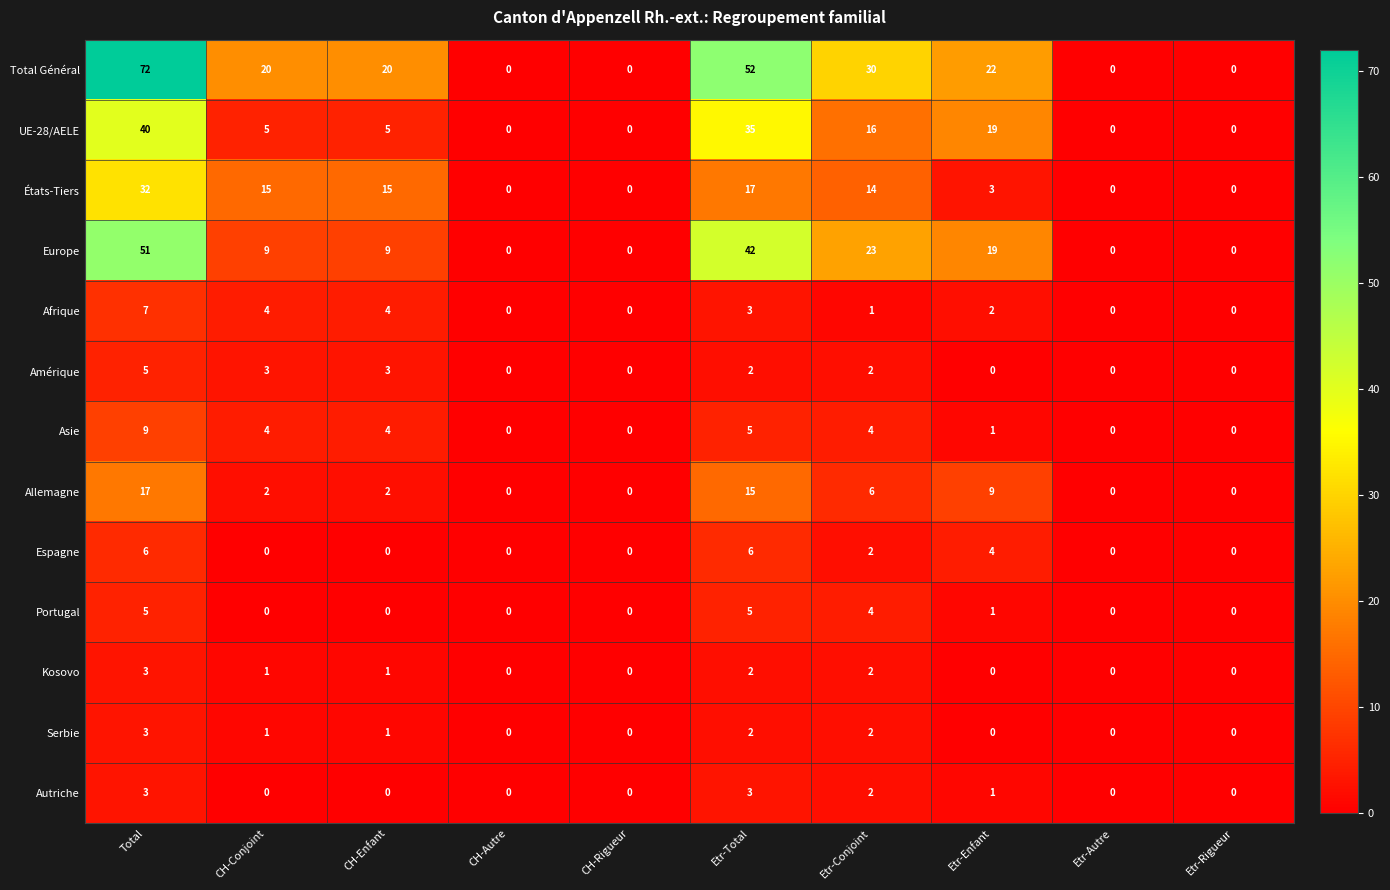

What is the total value across all series at Etr-Conjoint?

108